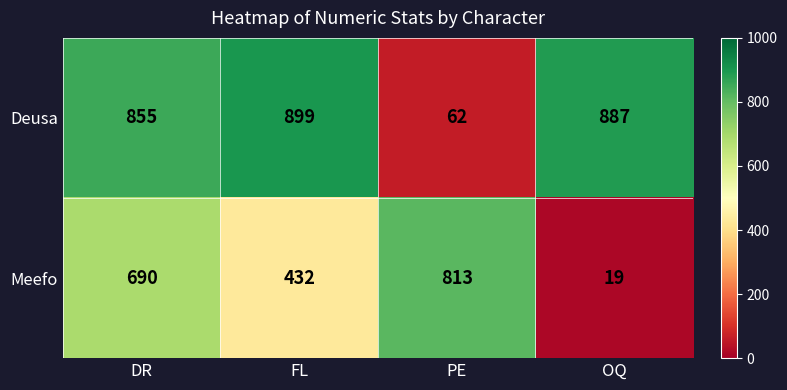

What is the sum of all Deusa values?

2703